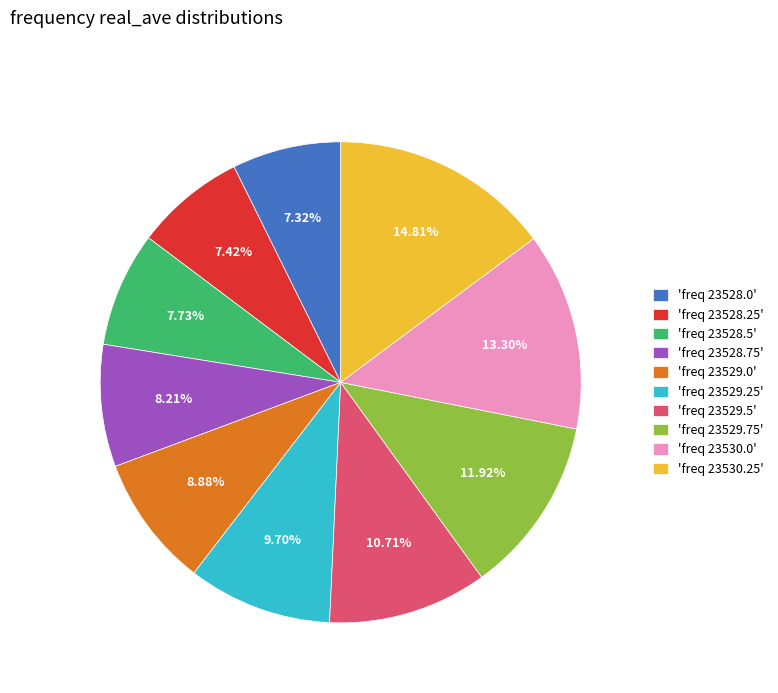

Is the sum of 'freq 23528.25' and 'freq 23529.5' greater than half?

No